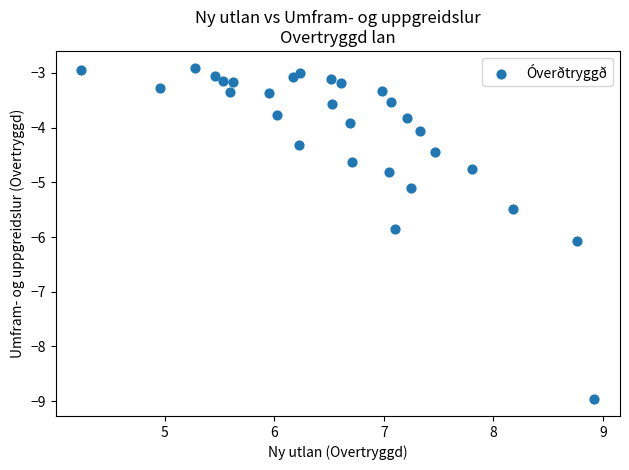

What Y value in the scatter plot is closest to -5?

-5.1